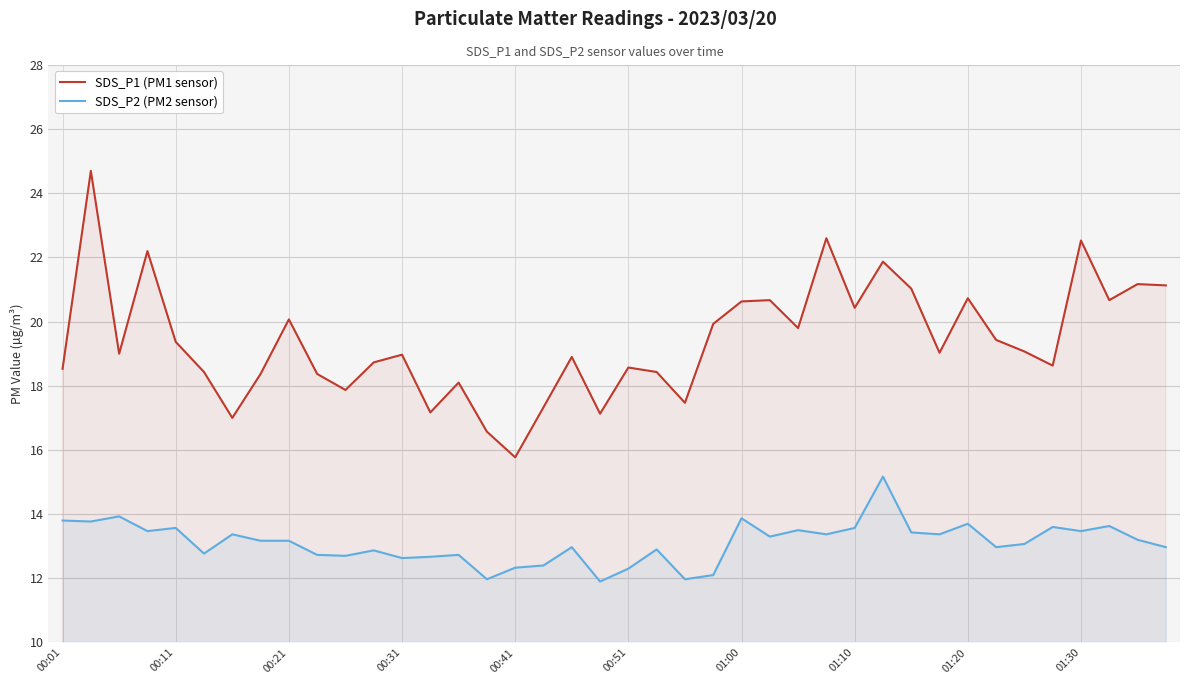

What position from the right is 00:01?

40